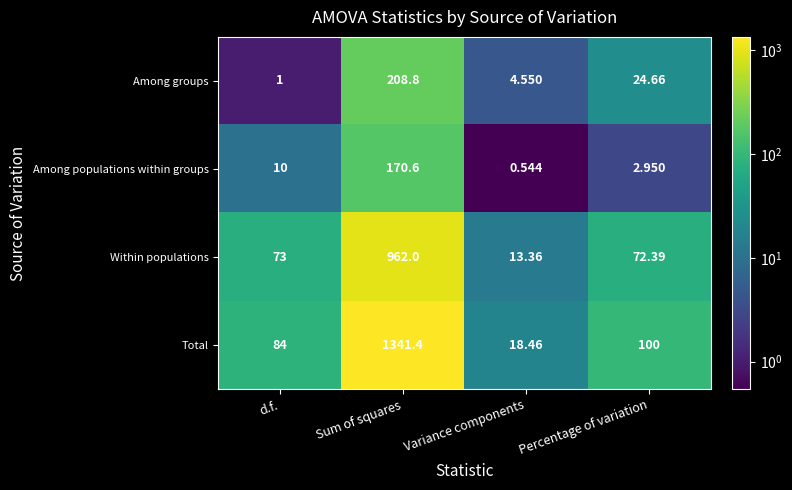

Which label corresponds to the largest value in the chart?

Sum of squares